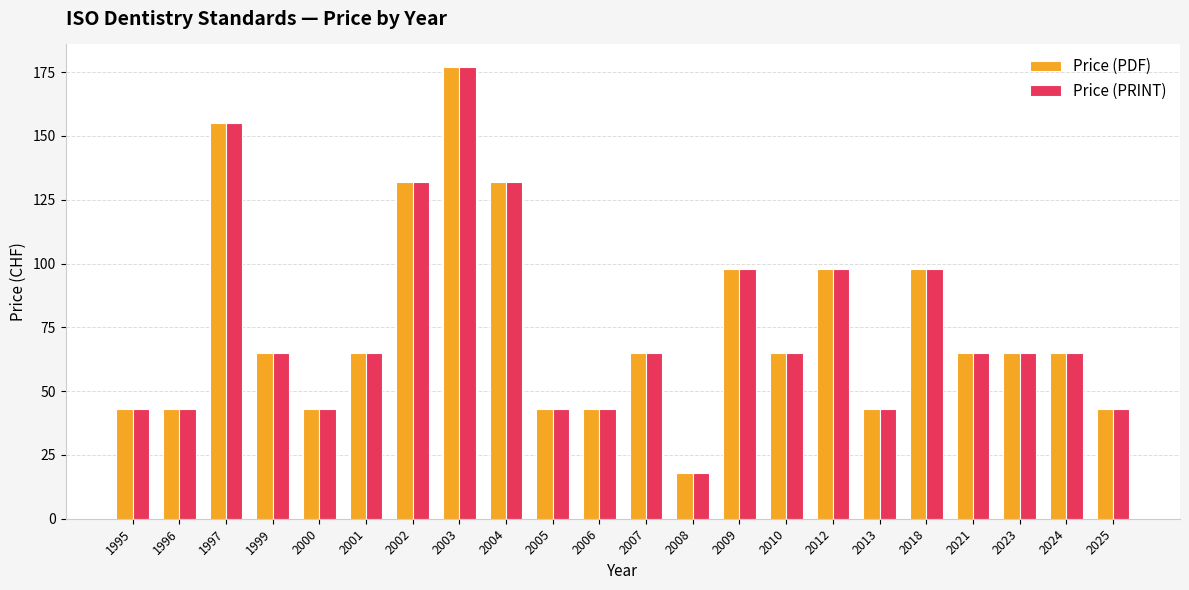

Reading left to right, what are all the values shown in this chart?

Price (PDF): 43	43	155	65	43	65	132	177	132	43	43	65	18	98	65	98	43	98	65	65	65	43
Price (PRINT): 43	43	155	65	43	65	132	177	132	43	43	65	18	98	65	98	43	98	65	65	65	43